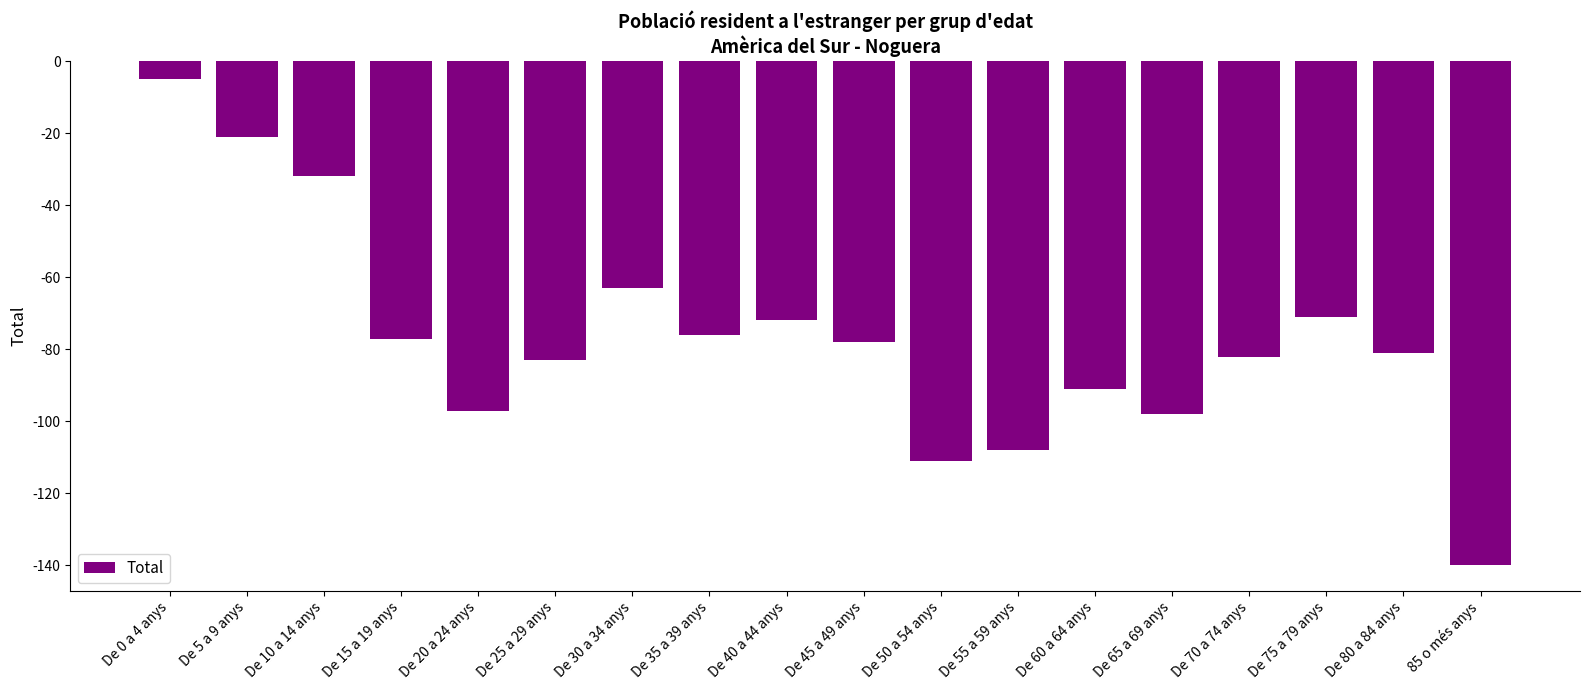

How many series are shown in this chart?

1